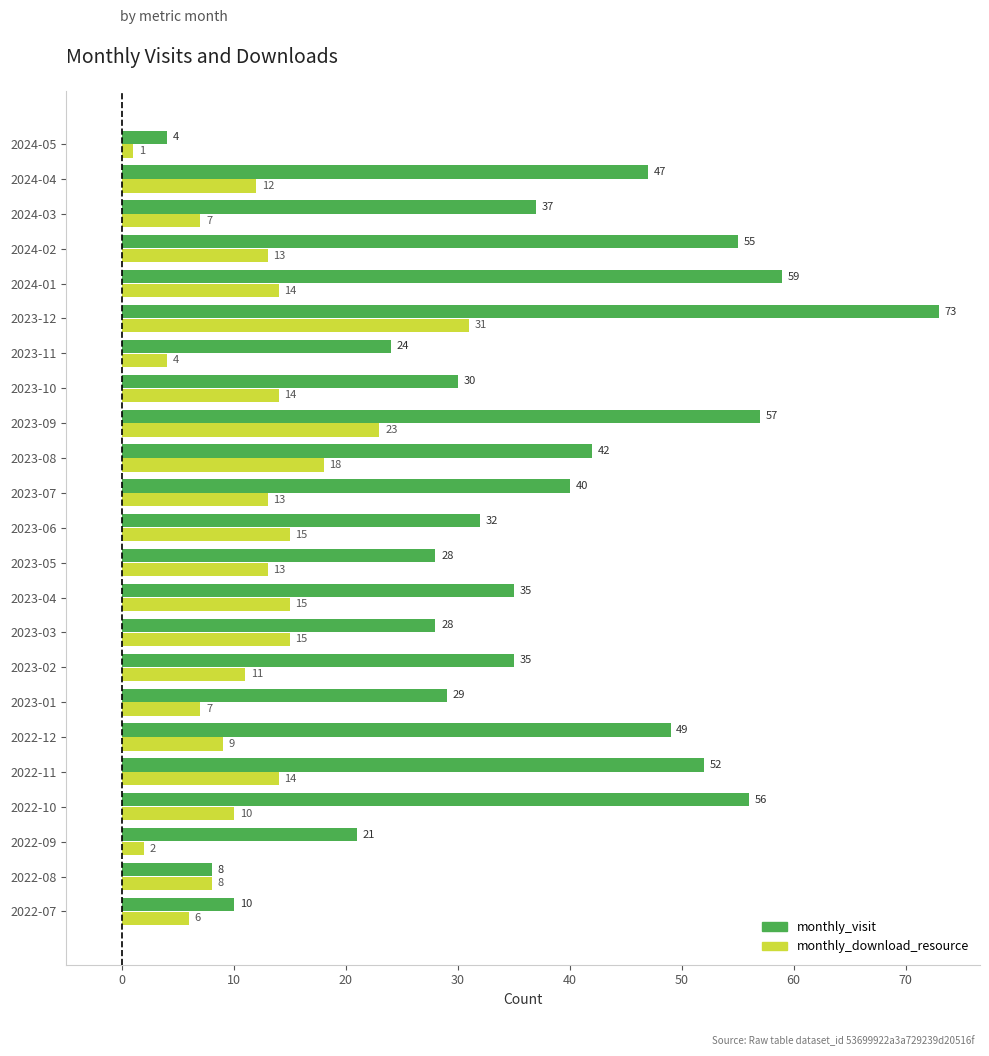

At how many categories does at least one series exceed 69?

1